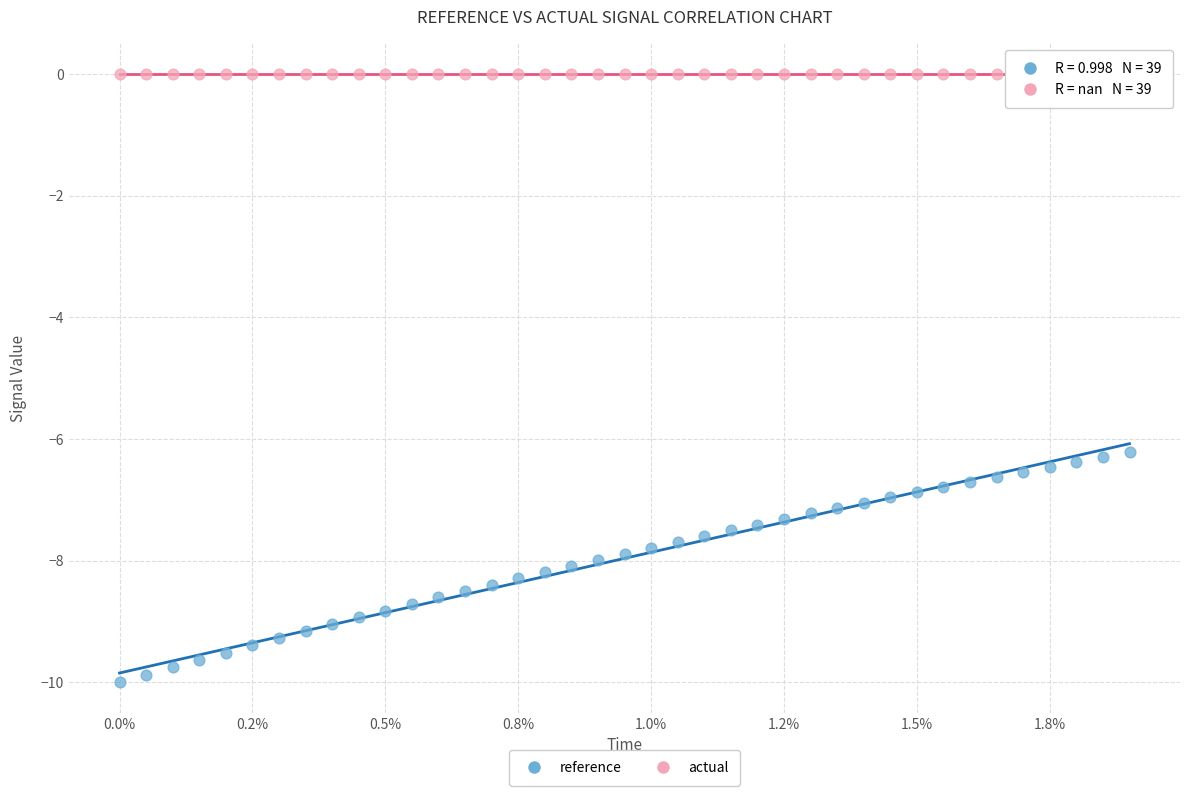

Which series contains the highest Y value?

actual